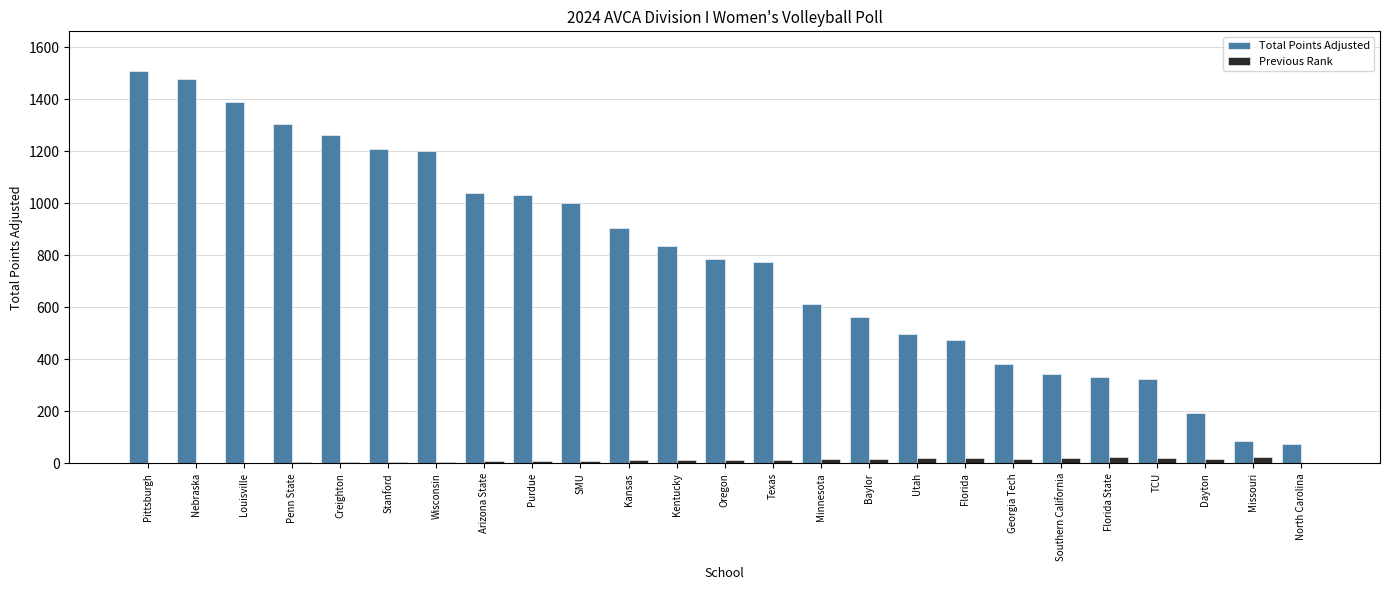

At which label does Total Points Adjusted first exceed 785?

Pittsburgh